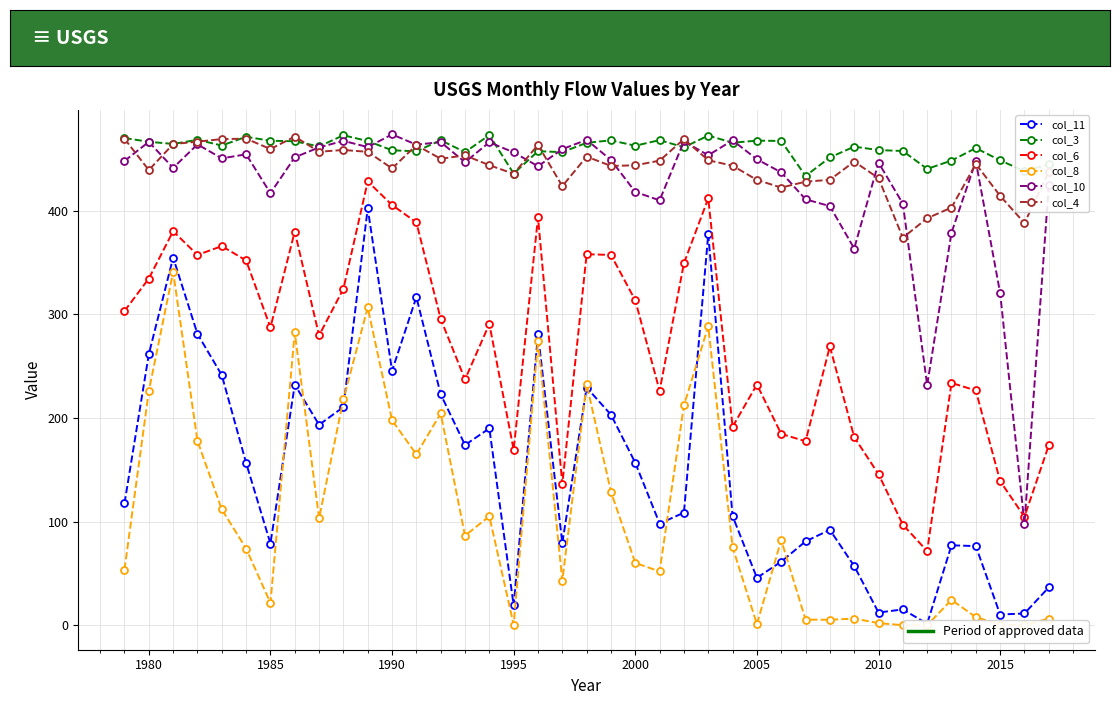

At how many categories does at least one series exceed 398?

39